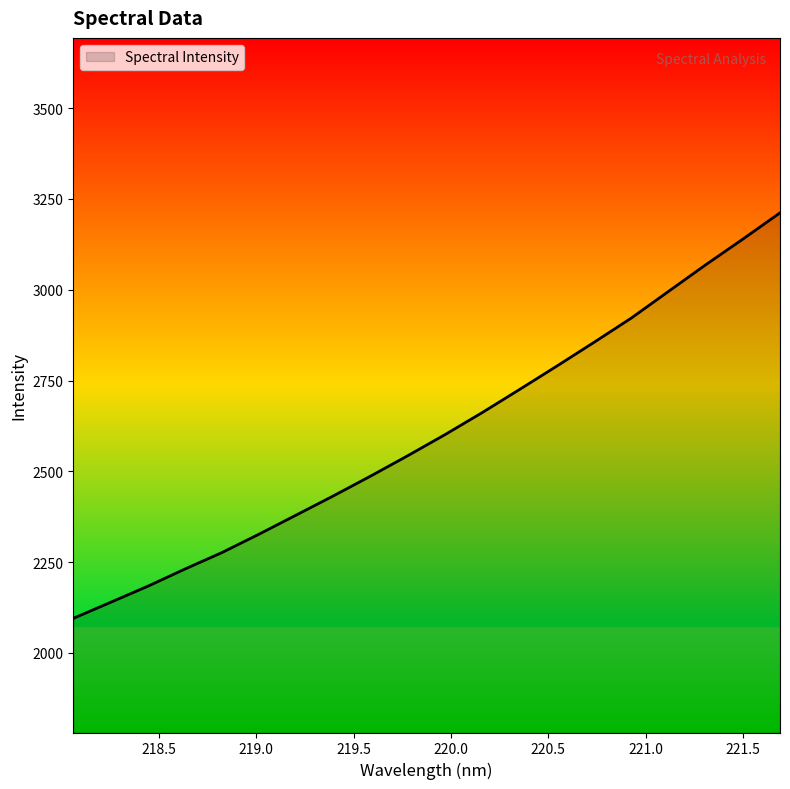

What is the difference between the maximum and minimum values?

1116.8